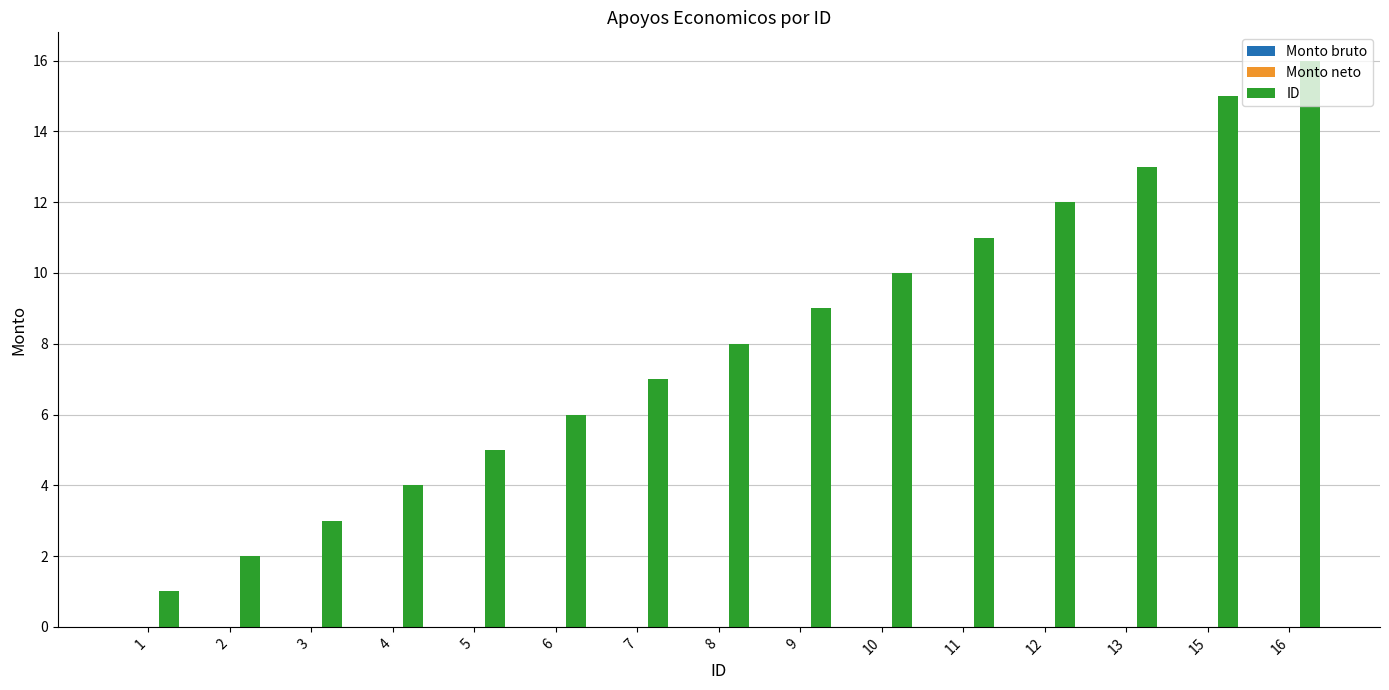

What is the ratio of the value at 11 to the value at 10?

1.1